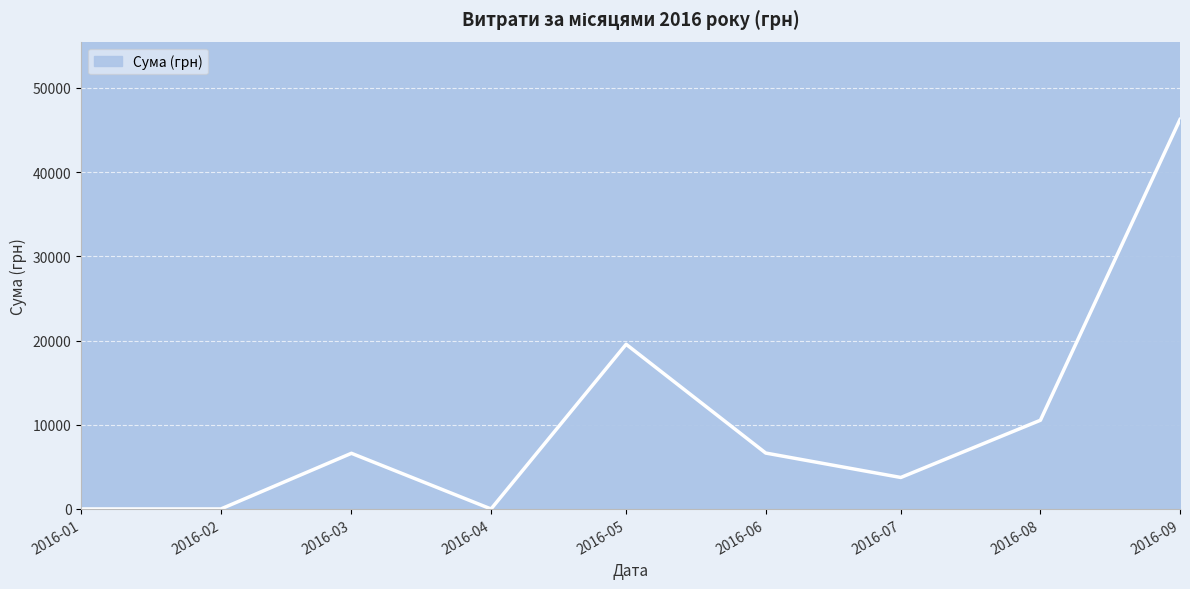

Which has a higher value, 2016-05 or 2016-01?

2016-05